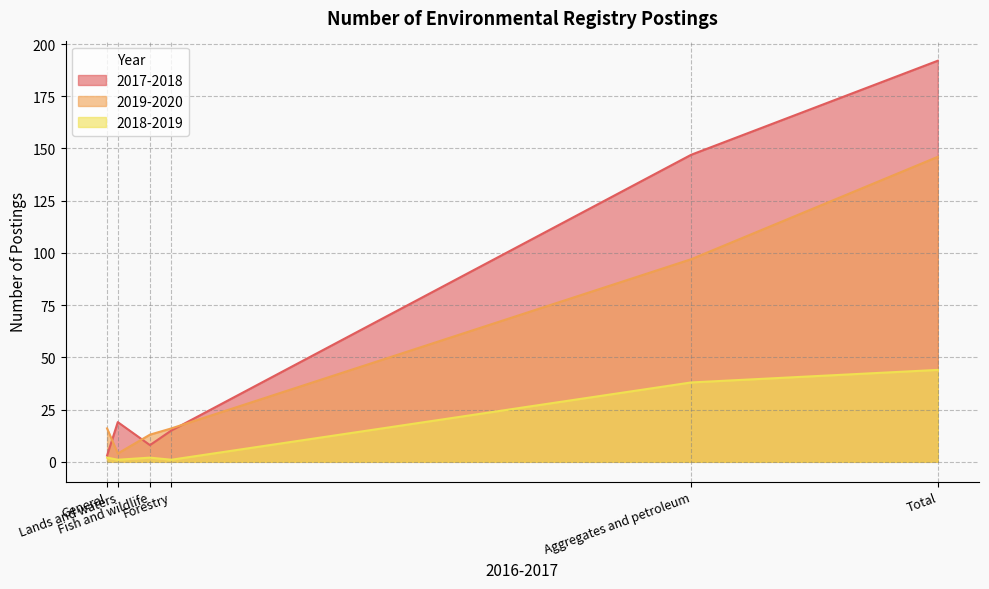

List the series in order of their peak value, highest first.

2017-2018, 2019-2020, 2018-2019